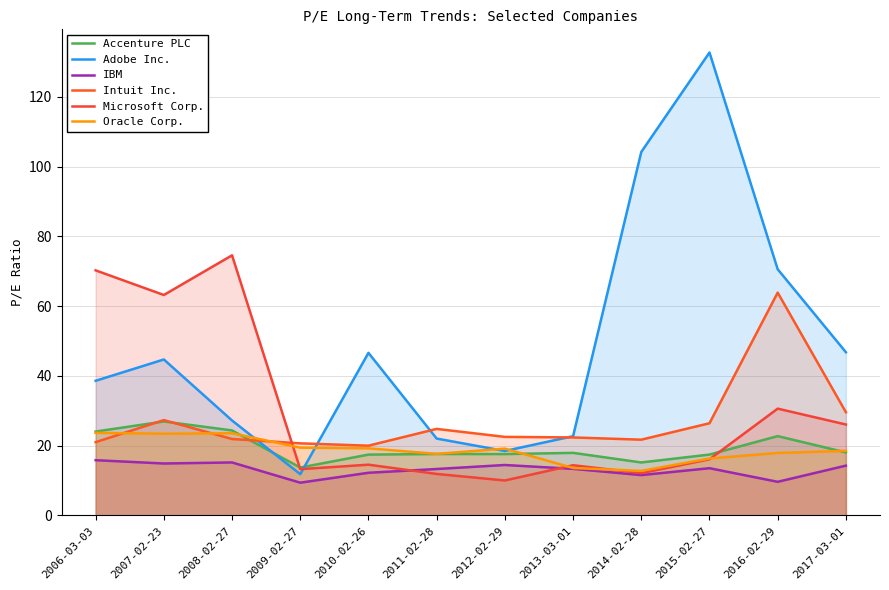

Where is the first local minimum for Adobe Inc.?

2009-02-27